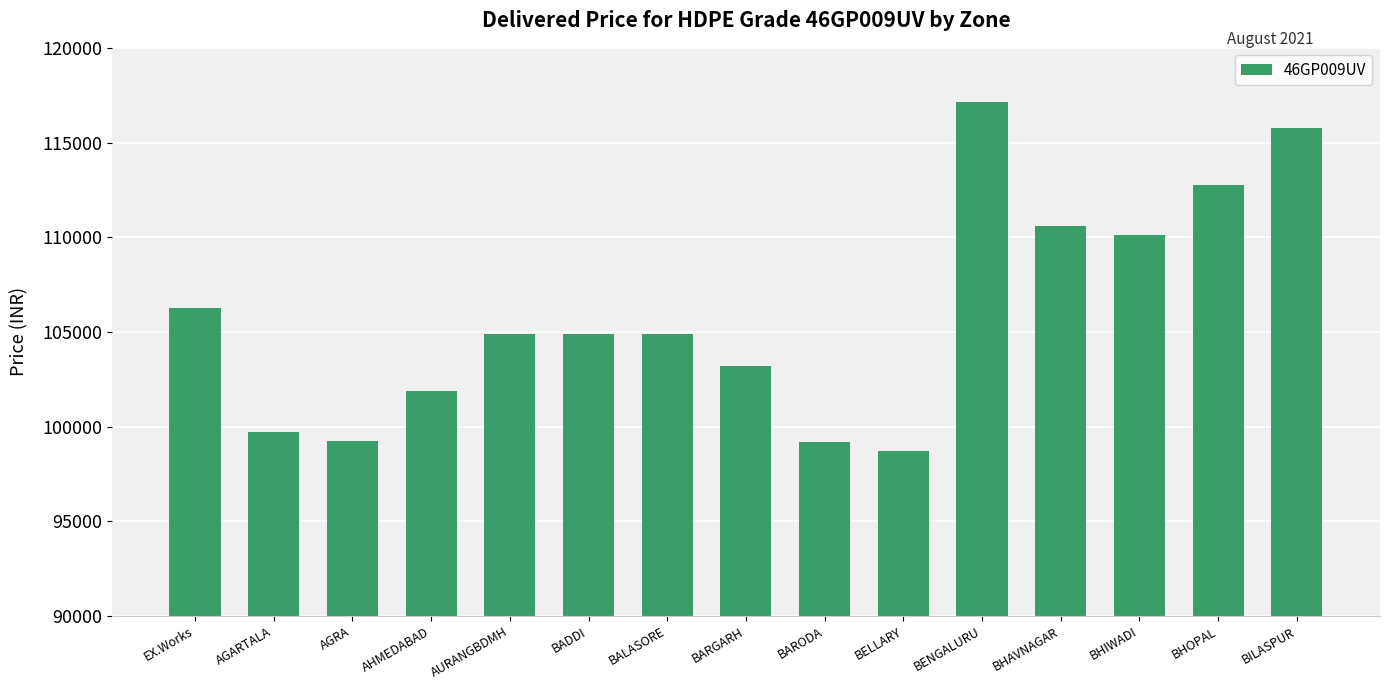

Approximately how many times larger is the value at BALASORE compared to AGRA?

1.1